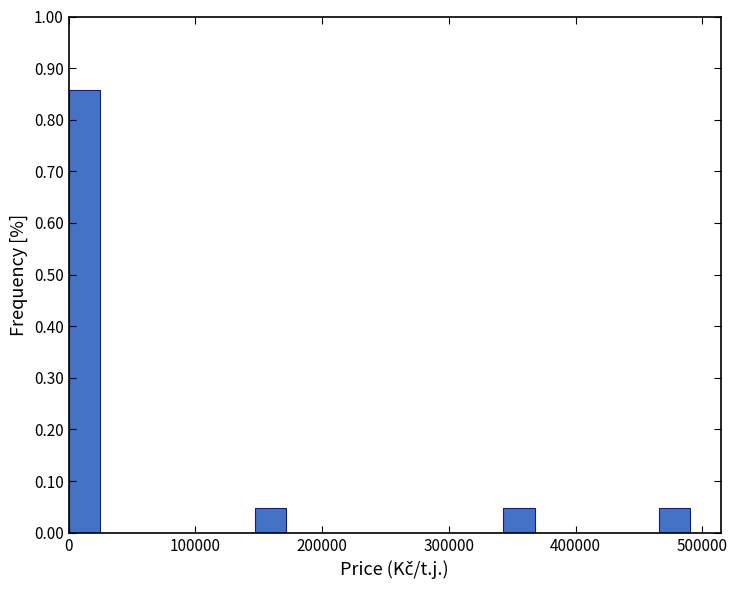

Read against the x-axis, roughly where is the centre of the tallest bar?

10000